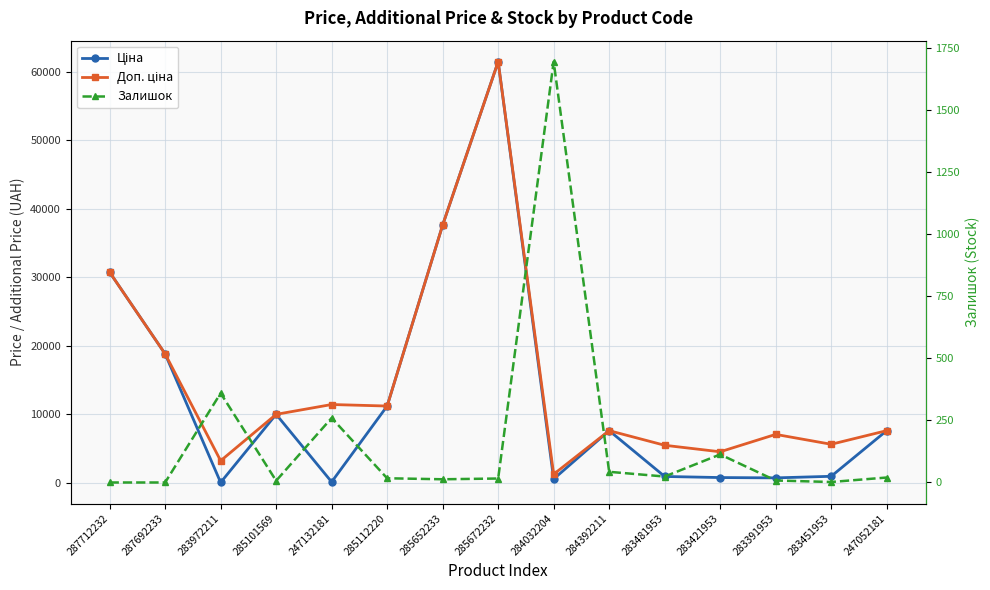

What is the average value of the Ціна series?

12592.4